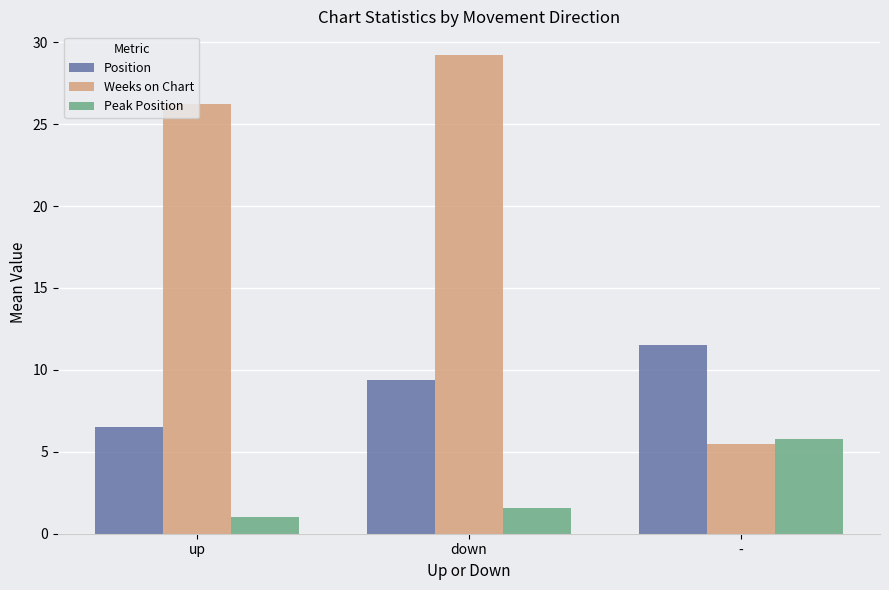

At how many categories does at least one series exceed 12?

2